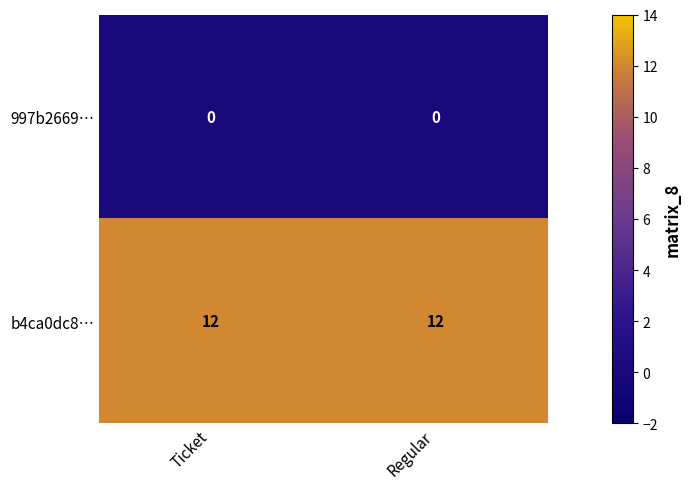

What is the spread (max minus min) of values at Regular?

12